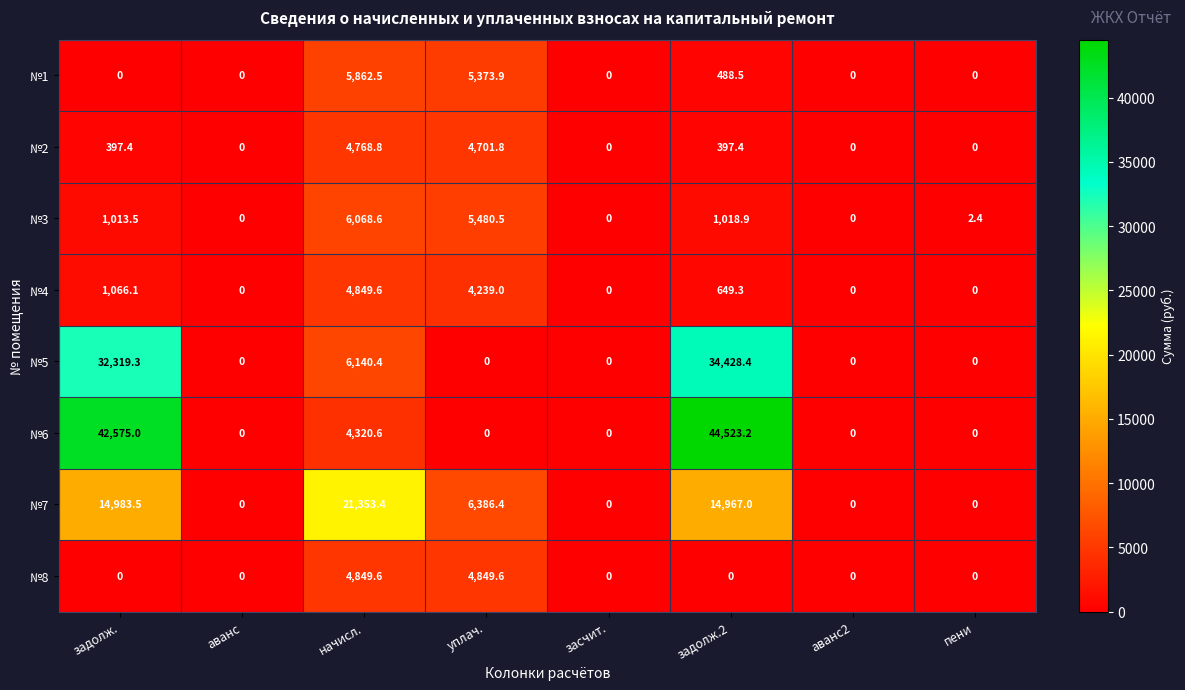

Where does the №2 series first go above 397?

задолж.